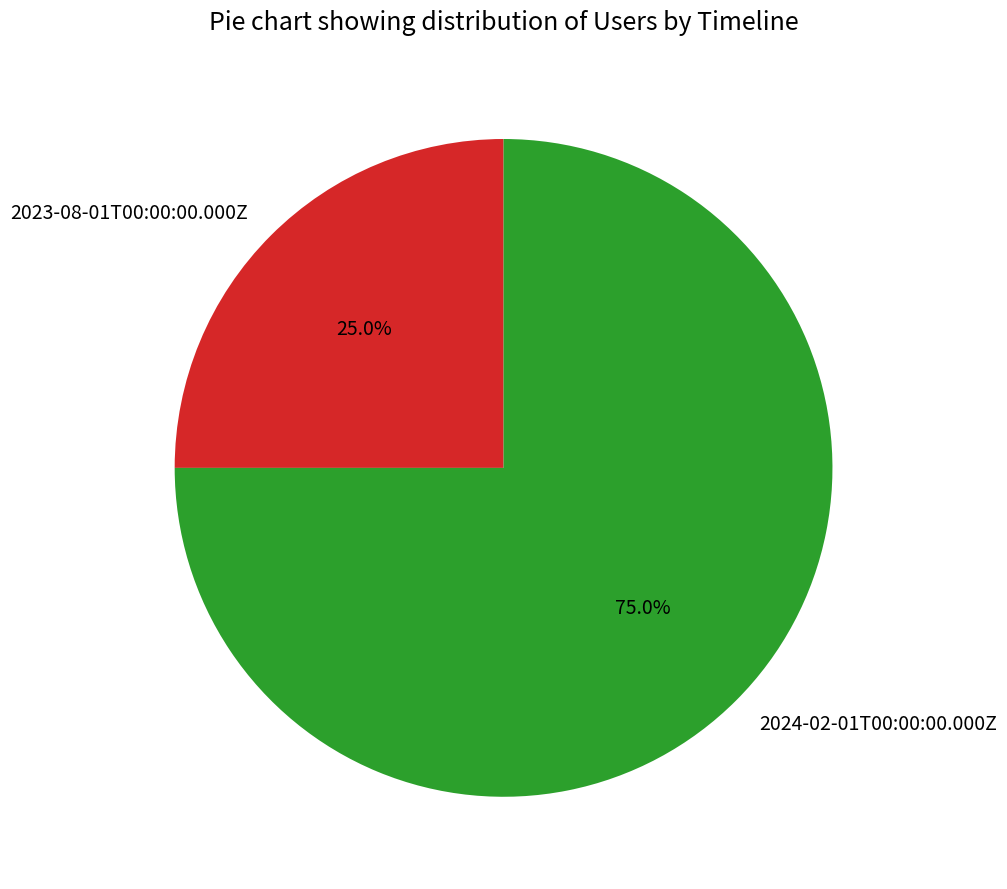

The 2023-08-01T00:00:00.000Z slice represents 15% of the pie. True or false?

False